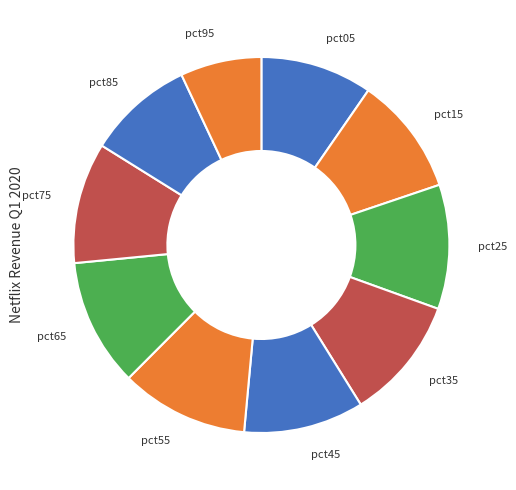

How many segments does this pie chart have?

10